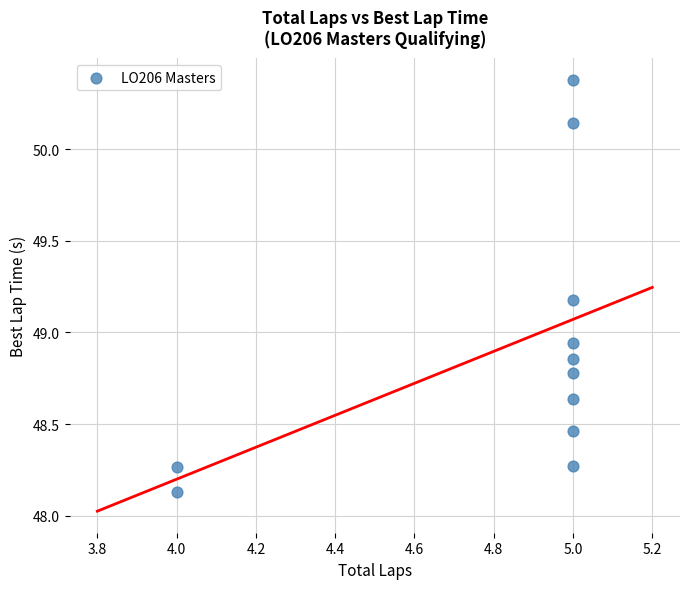

What is the average X value?

4.8